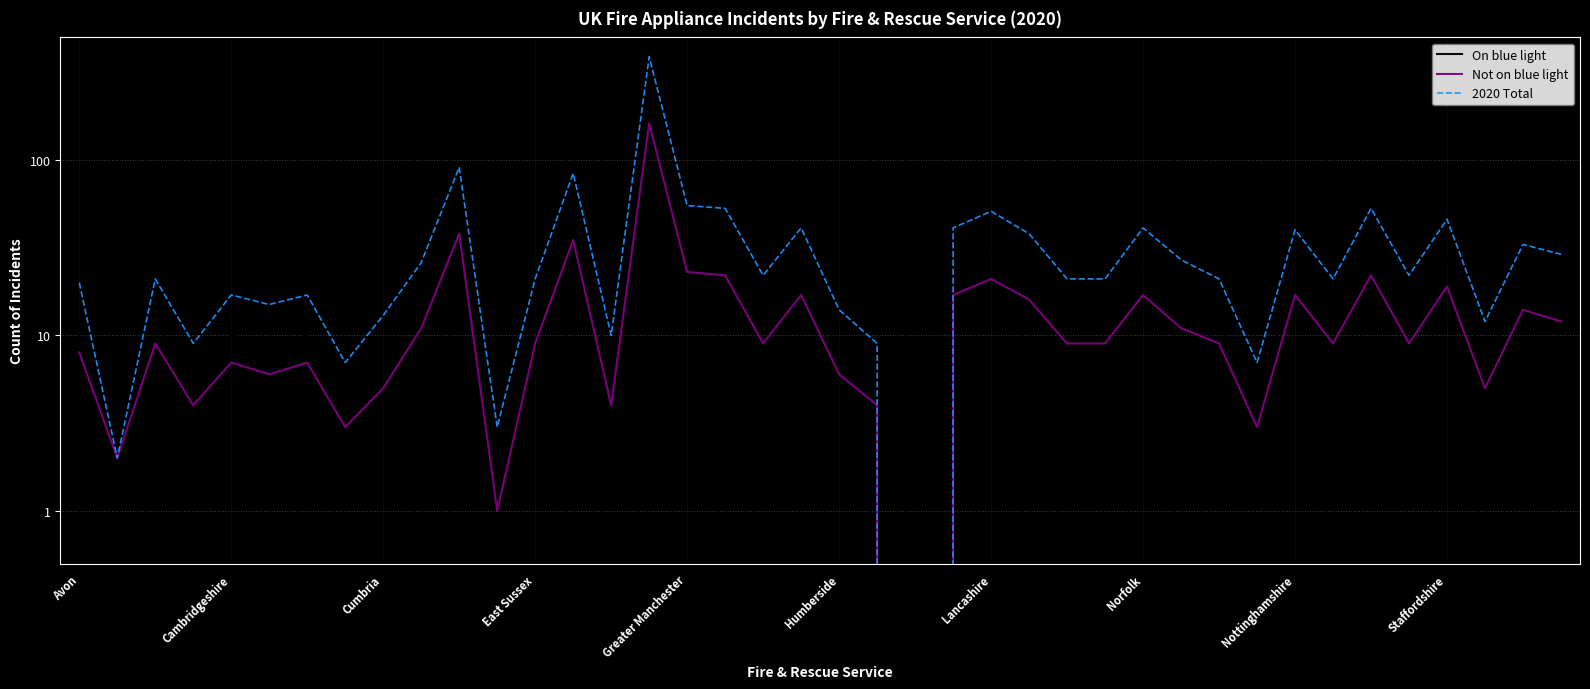

At which label does 2020 Total reach its minimum?

22